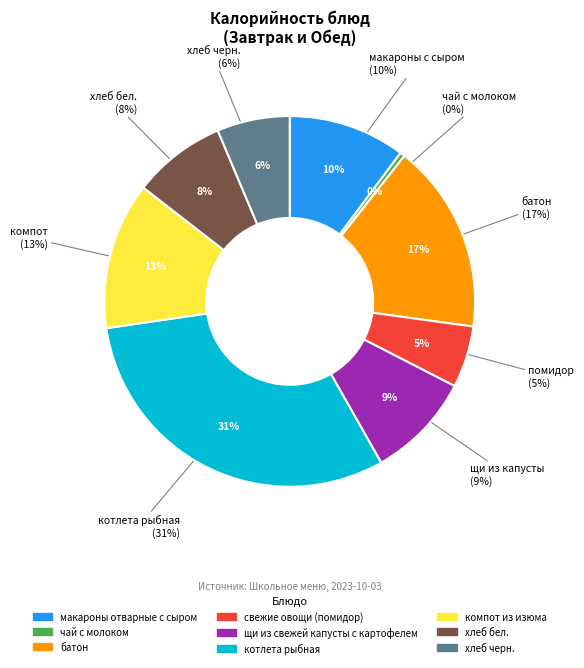

How many segments does this pie chart have?

9